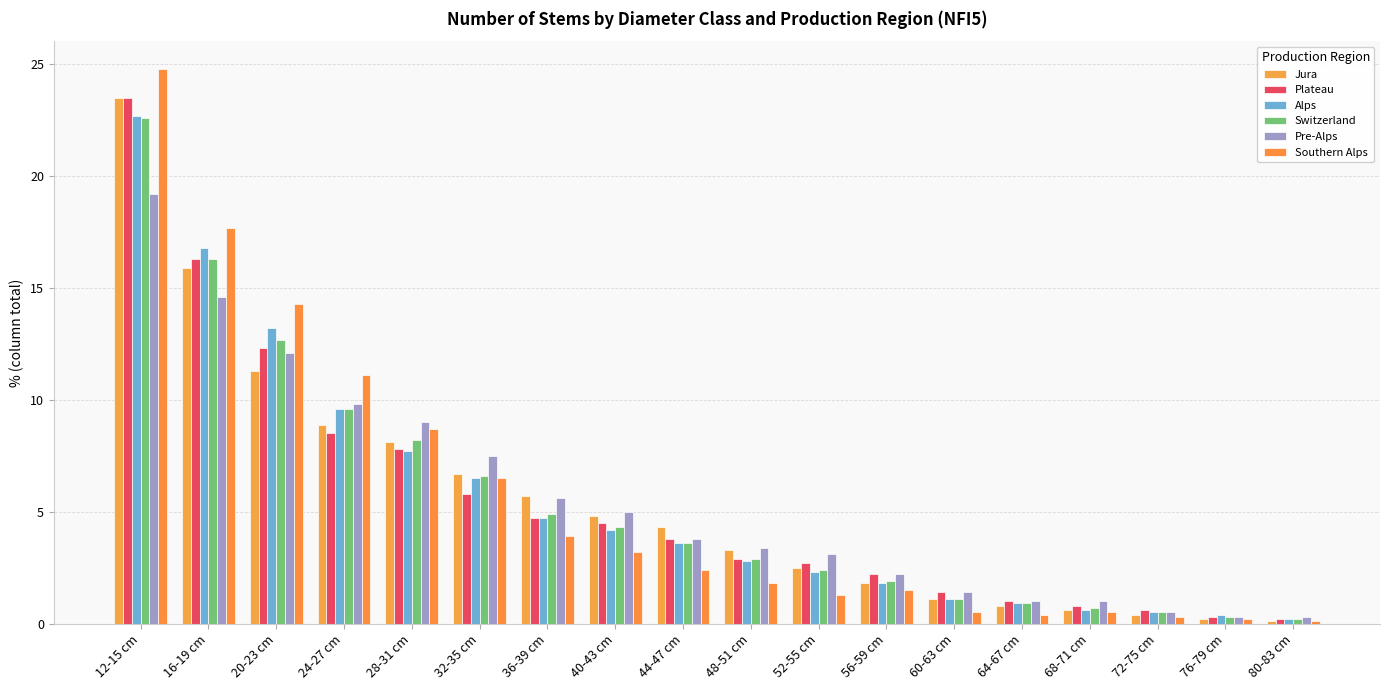

Reading left to right, list all the values displayed in this chart.

Jura: 23.5	15.9	11.3	8.9	8.1	6.7	5.7	4.8	4.3	3.3	2.5	1.8	1.1	0.8	0.6	0.4	0.2	0.1
Plateau: 23.5	16.3	12.3	8.5	7.8	5.8	4.7	4.5	3.8	2.9	2.7	2.2	1.4	1.0	0.8	0.6	0.3	0.2
Alps: 22.7	16.8	13.2	9.6	7.7	6.5	4.7	4.2	3.6	2.8	2.3	1.8	1.1	0.9	0.6	0.5	0.4	0.2
Switzerland: 22.6	16.3	12.7	9.6	8.2	6.6	4.9	4.3	3.6	2.9	2.4	1.9	1.1	0.9	0.7	0.5	0.3	0.2
Pre-Alps: 19.2	14.6	12.1	9.8	9.0	7.5	5.6	5.0	3.8	3.4	3.1	2.2	1.4	1.0	1.0	0.5	0.3	0.3
Southern Alps: 24.8	17.7	14.3	11.1	8.7	6.5	3.9	3.2	2.4	1.8	1.3	1.5	0.5	0.4	0.5	0.3	0.2	0.1